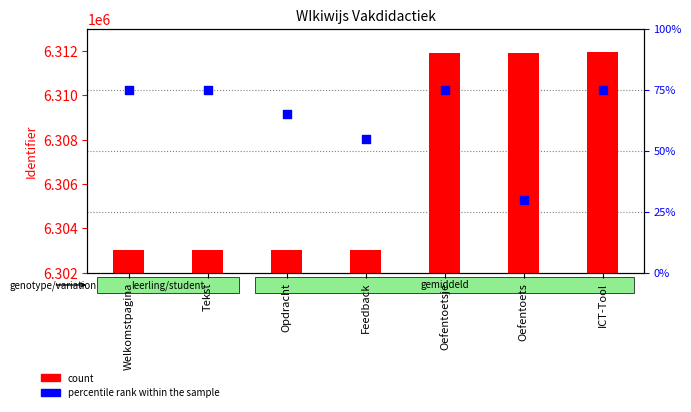

Which series has the largest Y range (max minus min)?

count